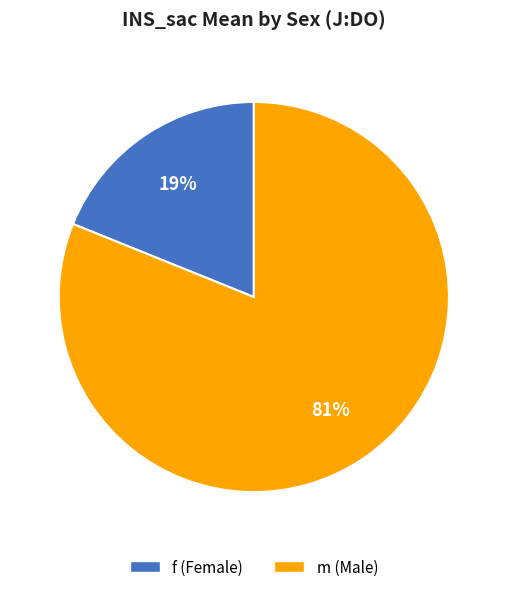

Rank the categories by value from lowest to highest.

f, m